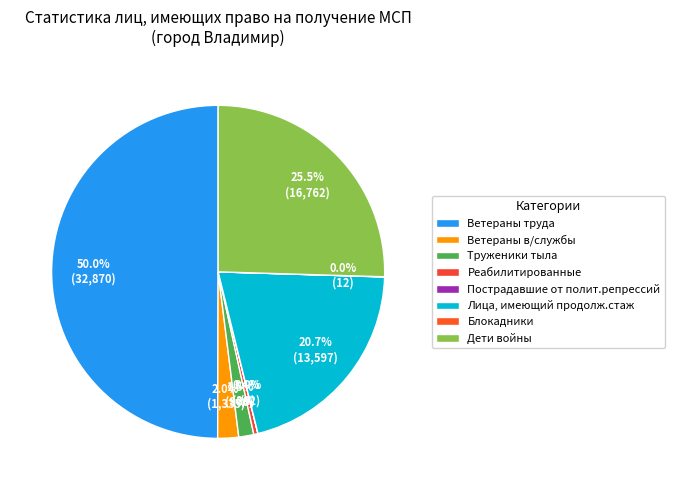

What is the change in value from Труженики тыла to Реабилитированные?

-698